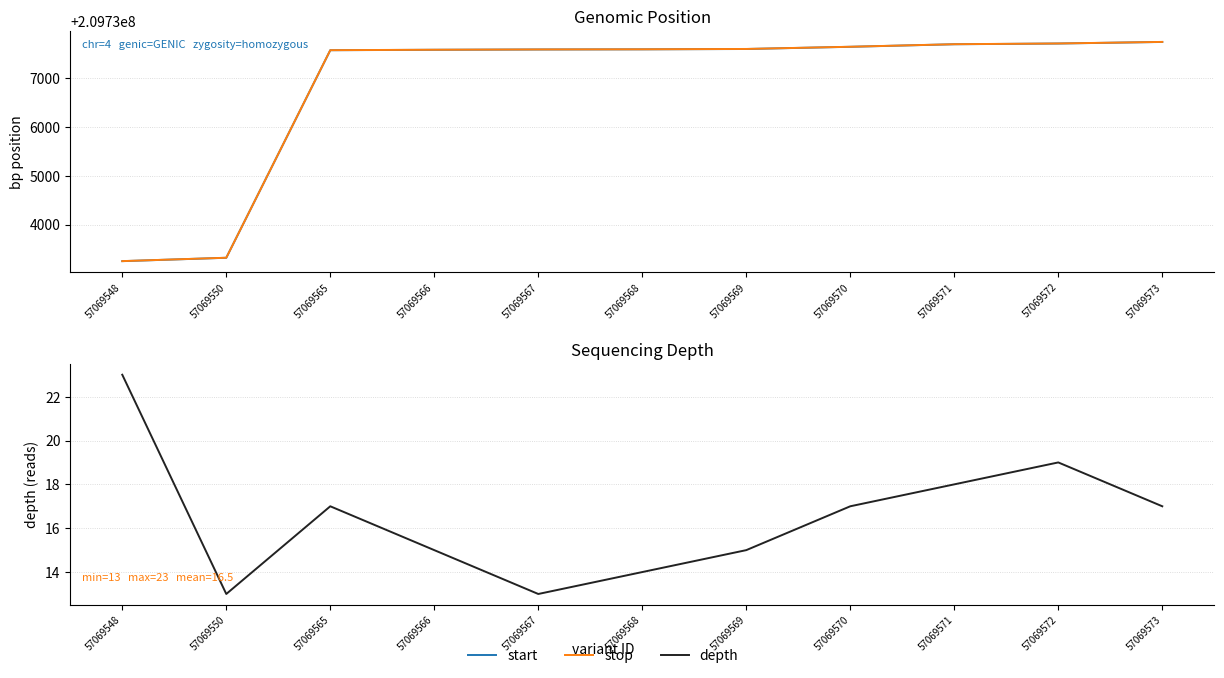

What is the lowest value of the depth series?

13